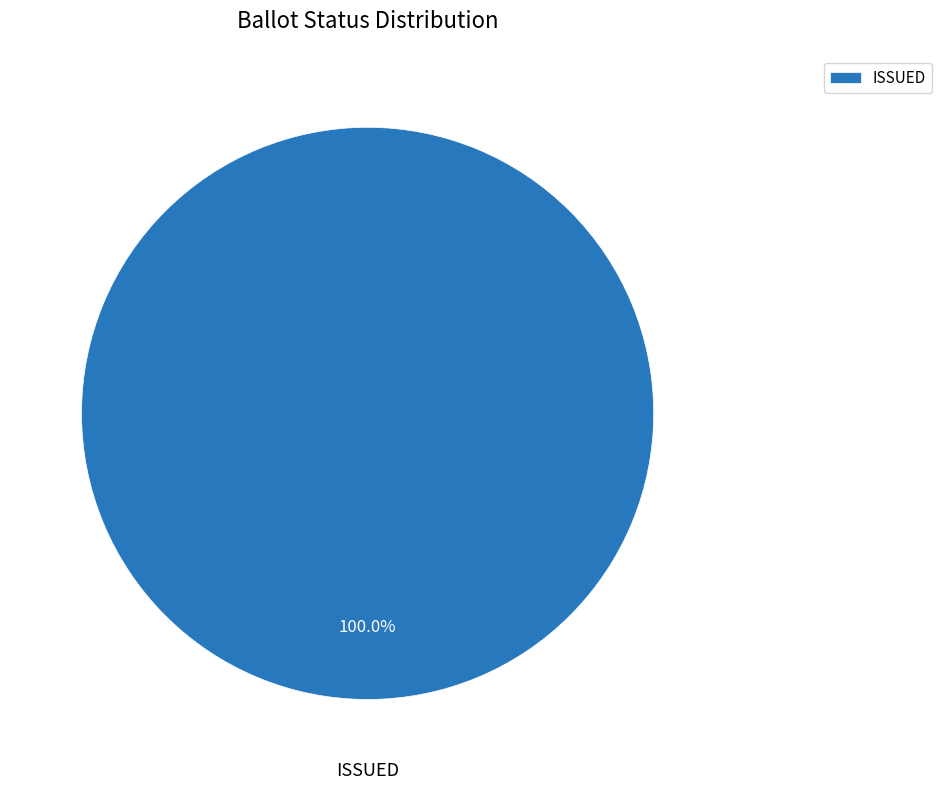

Rank the categories by value from highest to lowest.

ISSUED